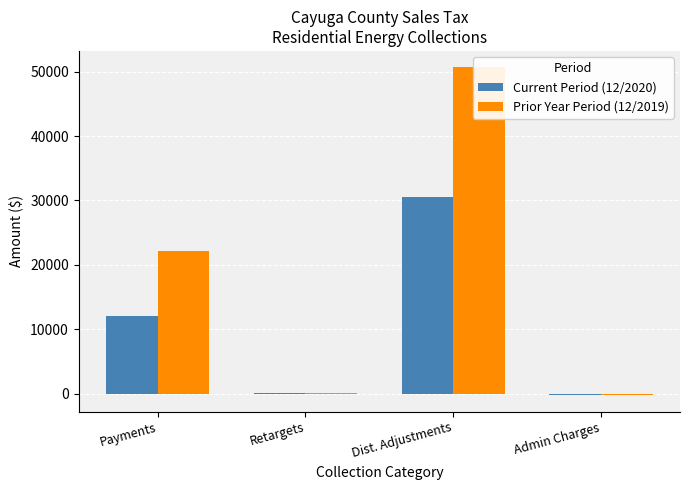

Reading left to right, list all the values displayed in this chart.

Current Period (12/2020): 11973.0	10.0	30617.3	-149.6
Prior Year Period (12/2019): 22082.4	13.0	50690.0	-262.4